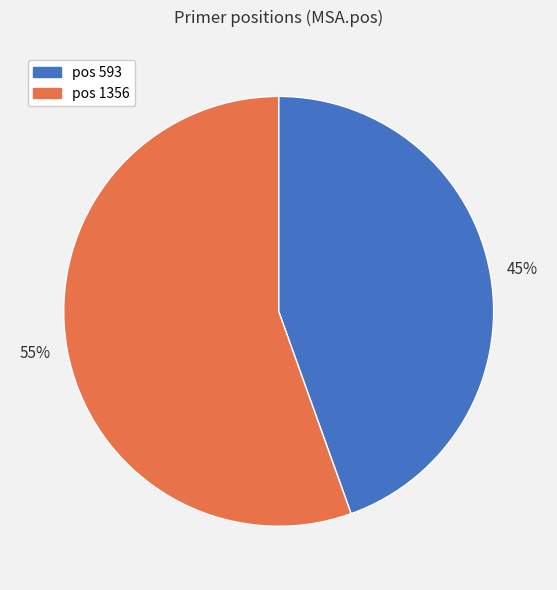

Does any single category account for the majority?

Yes